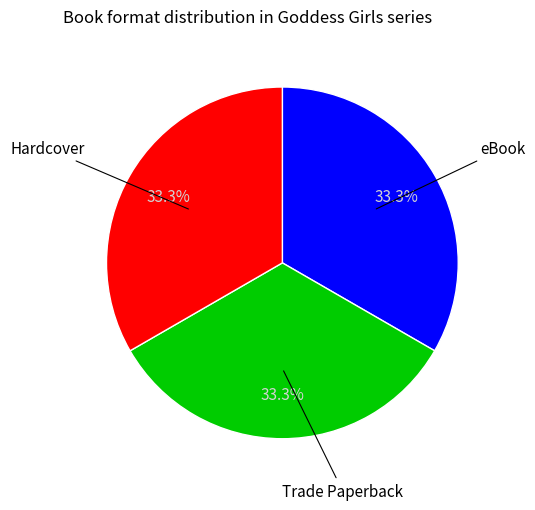

Does any single category account for the majority?

No